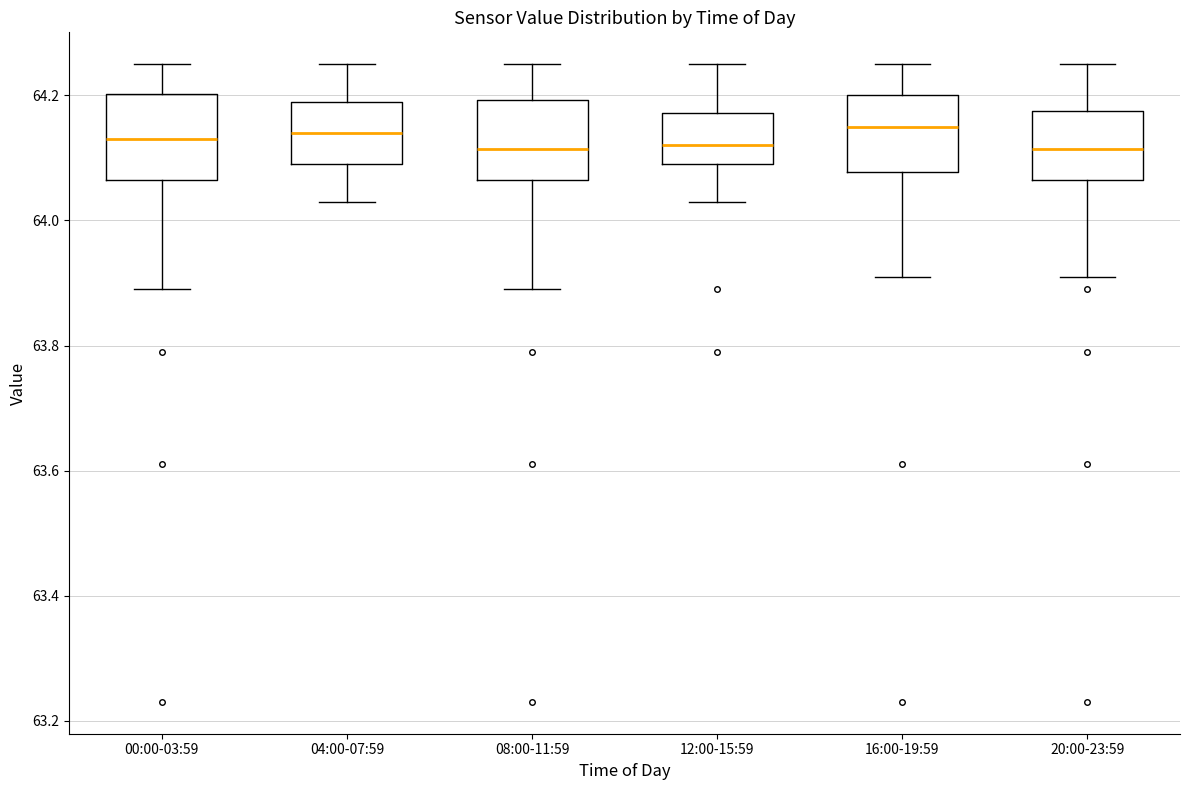

Reading left to right, read every box against the y-axis: the position of its median line, the range the box covers, and the ends of its whiskers. The values are not printed on the chart, so give them approximately, as read against the axis.

00:00-03:59: median 64.14, box 64.06 to 64.20, whiskers 63.90 to 64.26
04:00-07:59: median 64.14, box 64.10 to 64.20, whiskers 64.04 to 64.26
08:00-11:59: median 64.12, box 64.06 to 64.20, whiskers 63.90 to 64.26
12:00-15:59: median 64.12, box 64.10 to 64.18, whiskers 64.04 to 64.26
16:00-19:59: median 64.16, box 64.08 to 64.20, whiskers 63.92 to 64.26
20:00-23:59: median 64.12, box 64.06 to 64.18, whiskers 63.92 to 64.26